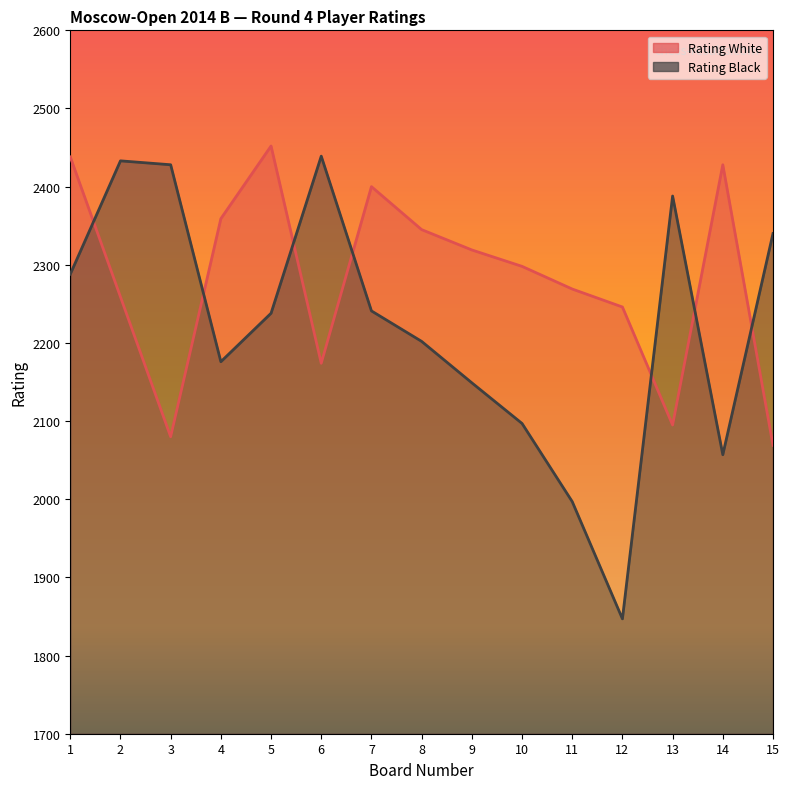

Rank the categories by Rating White value from highest to lowest.

5, 1, 14, 7, 4, 8, 9, 10, 11, 2, 12, 6, 13, 3, 15